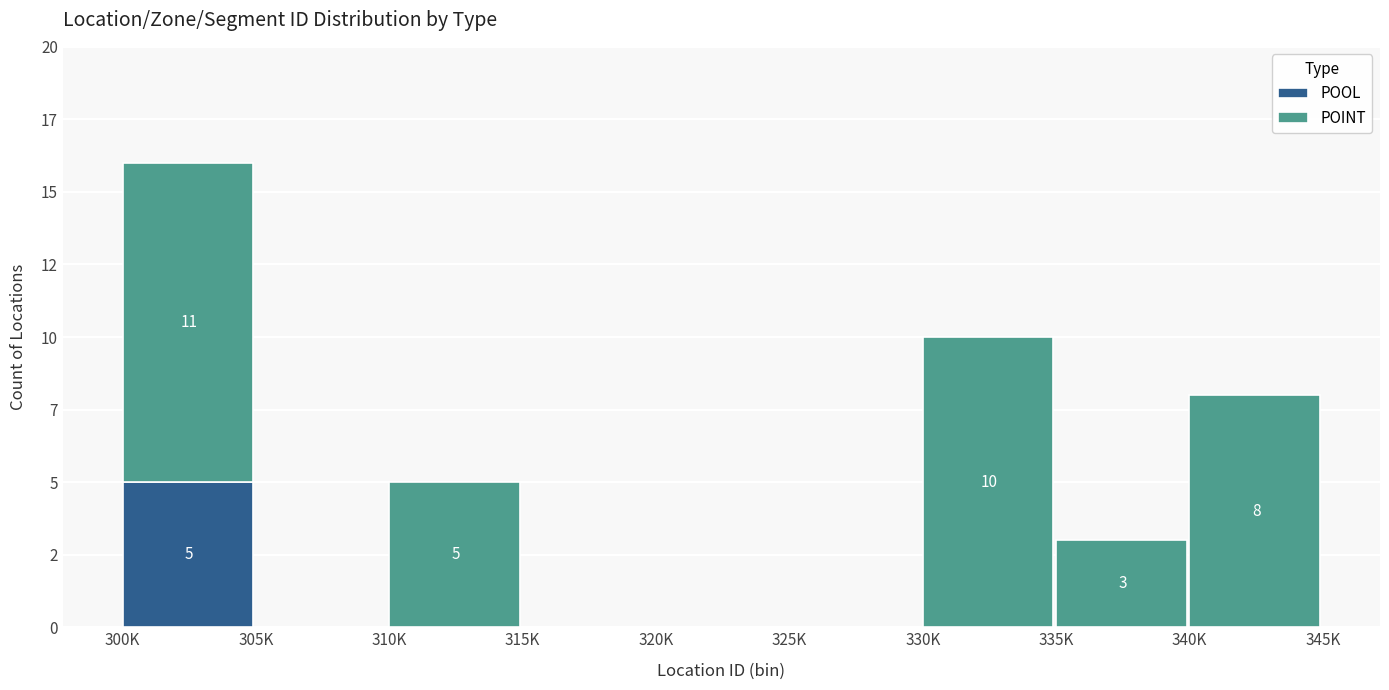

Are the bars grouped side by side (vs. stacked)?

No